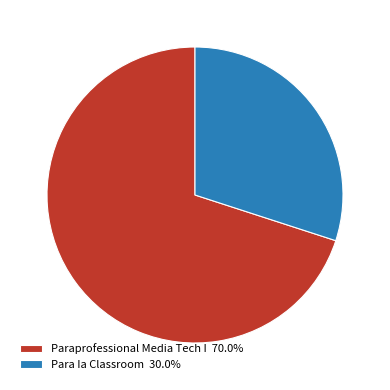

How many segments does this pie chart have?

2